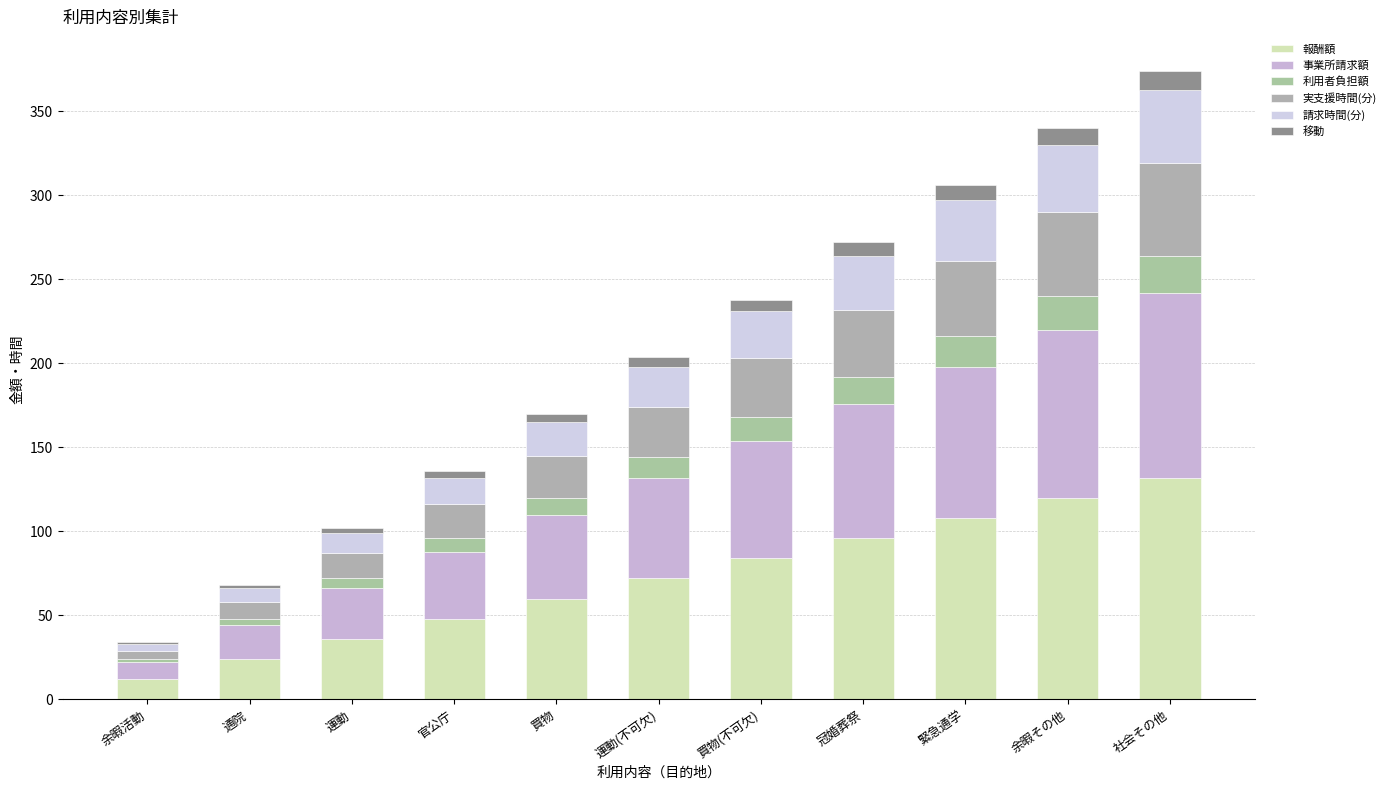

What are all the series names shown in the legend?

報酬額, 事業所請求額, 利用者負担額, 実支援時間(分), 請求時間(分), 移動